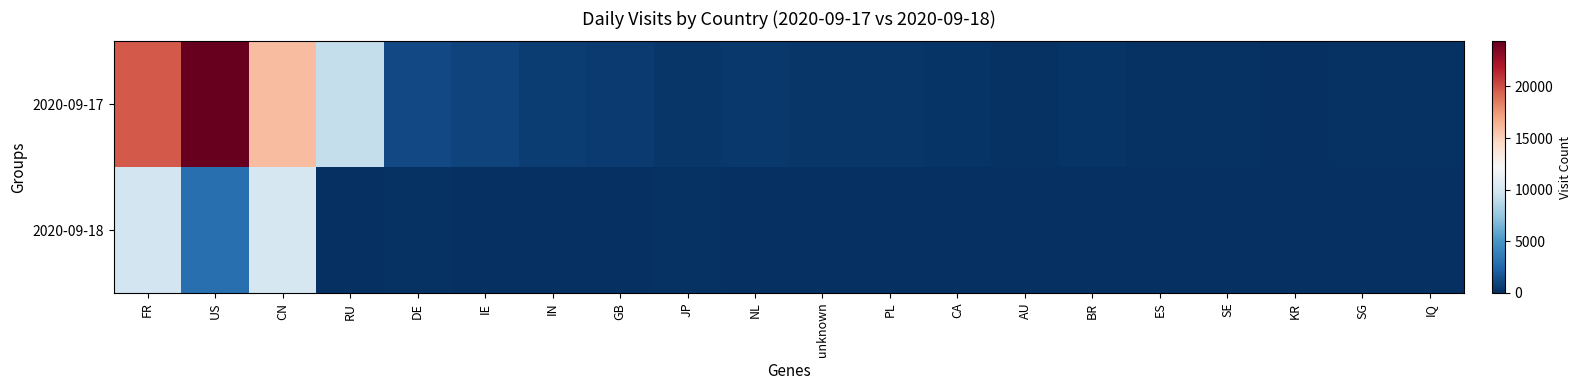

Which has a higher value, PL or GB?

GB